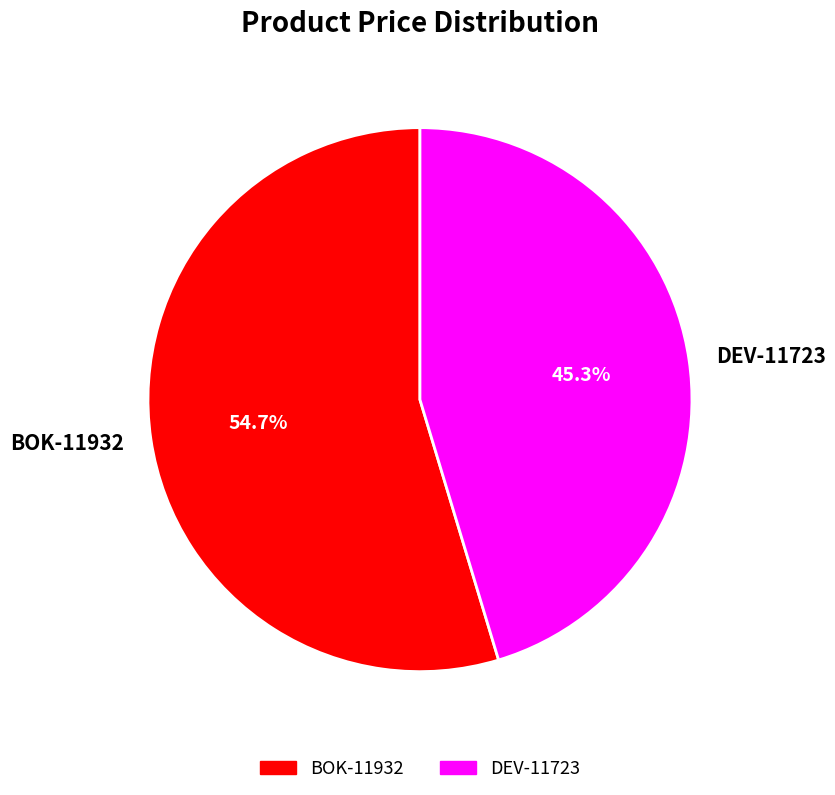

To the nearest percent, what is the average slice percentage?

50%